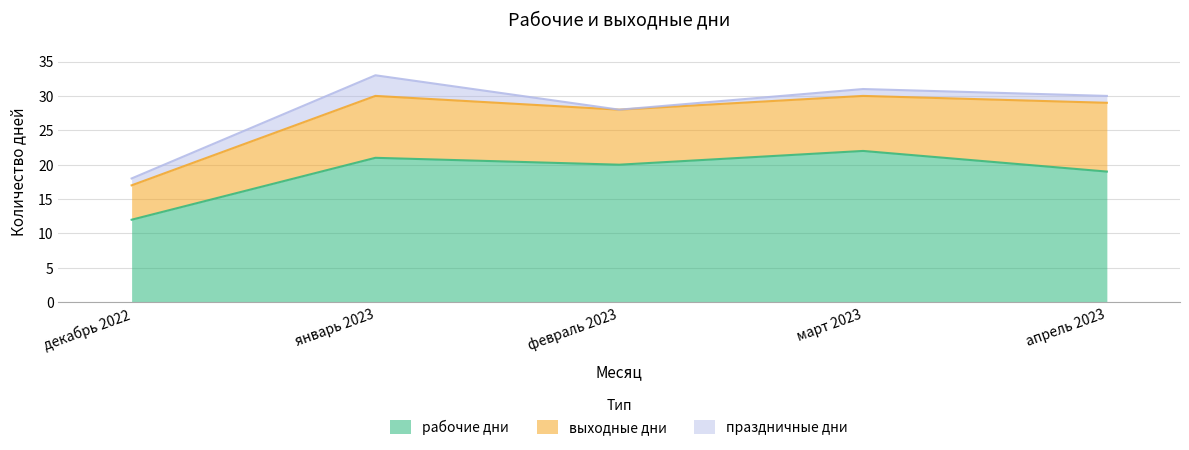

How many data points in рабочие дни are less than 20?

2